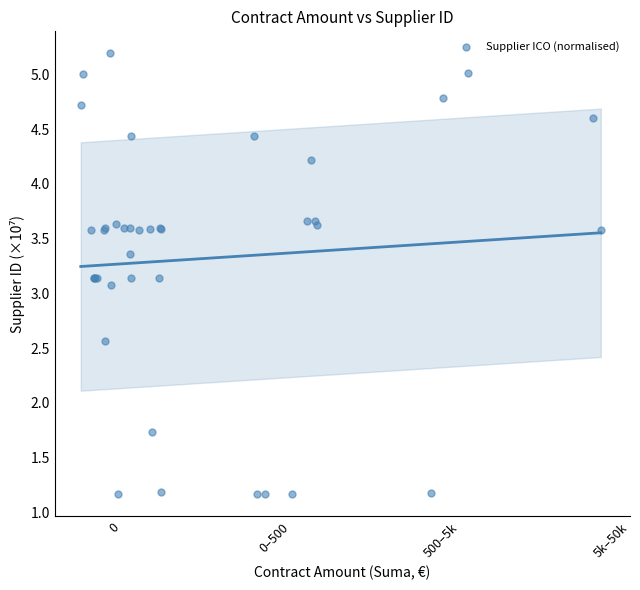

What Y value in the scatter plot is closest to 3?

3.1